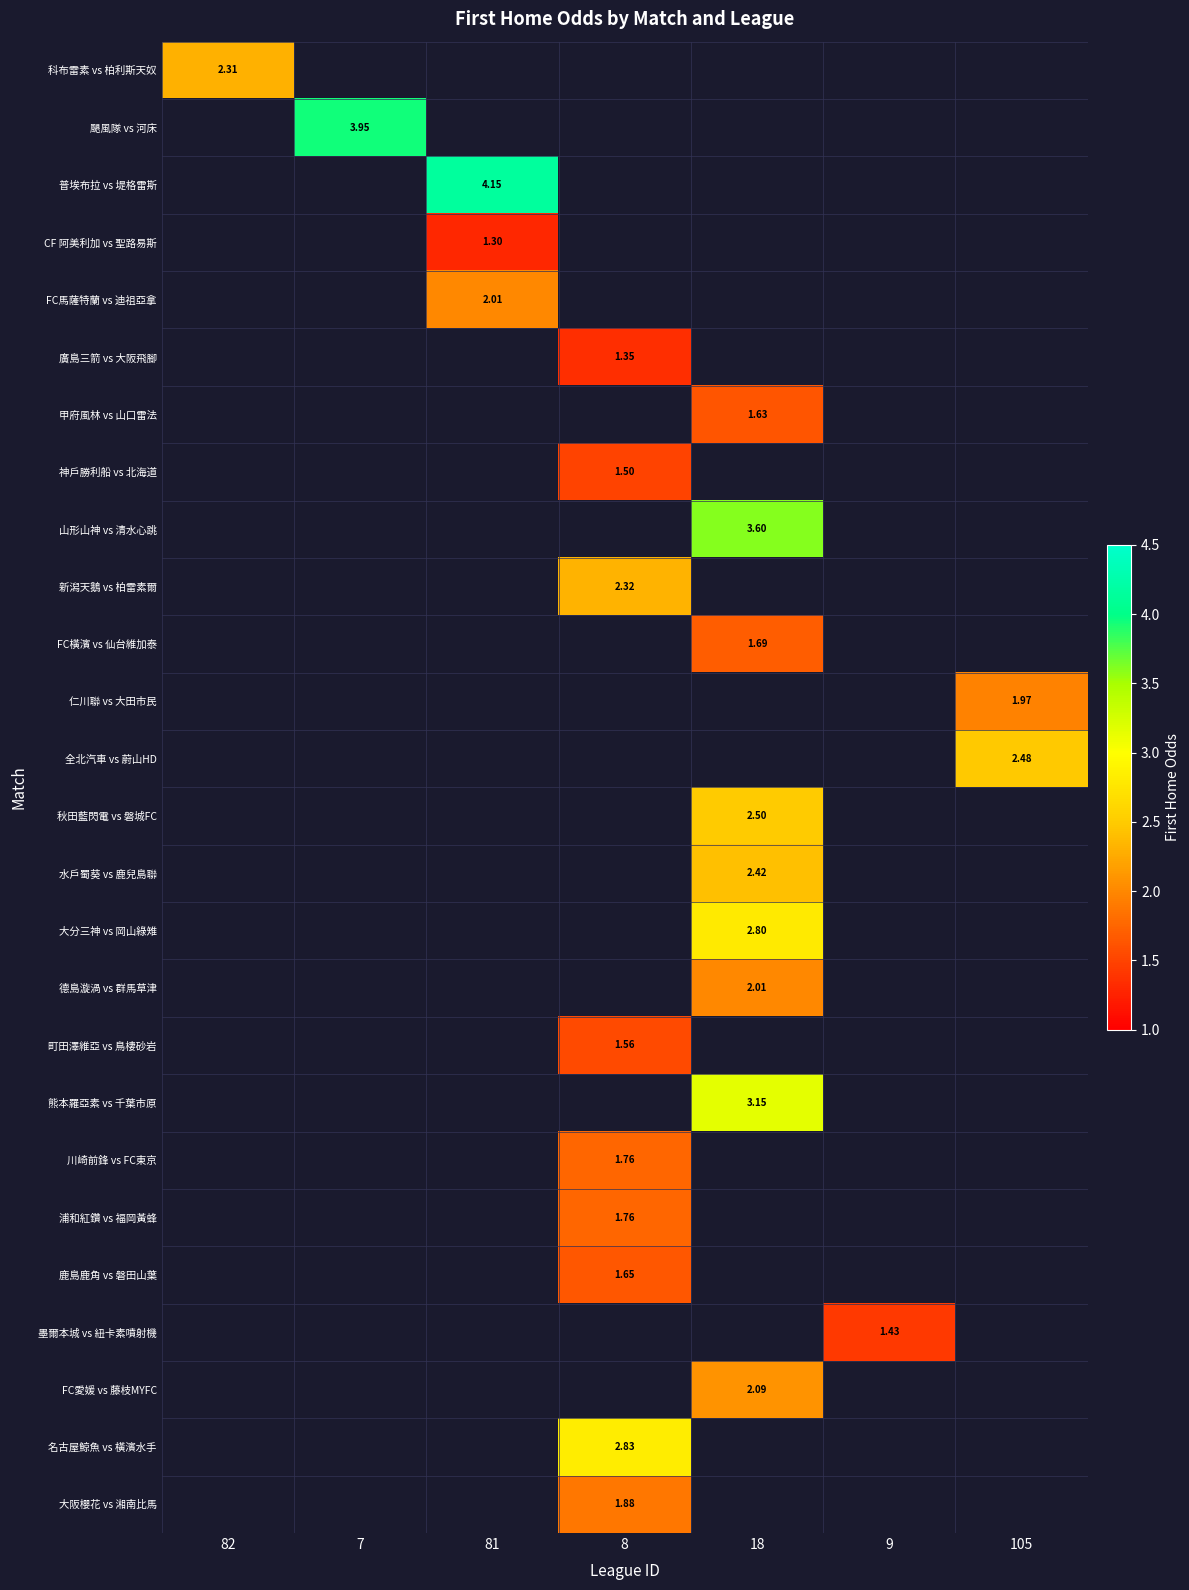

The FC橫濱 vs 仙台維加泰 series shows 0.0 at 81. True or false?

True